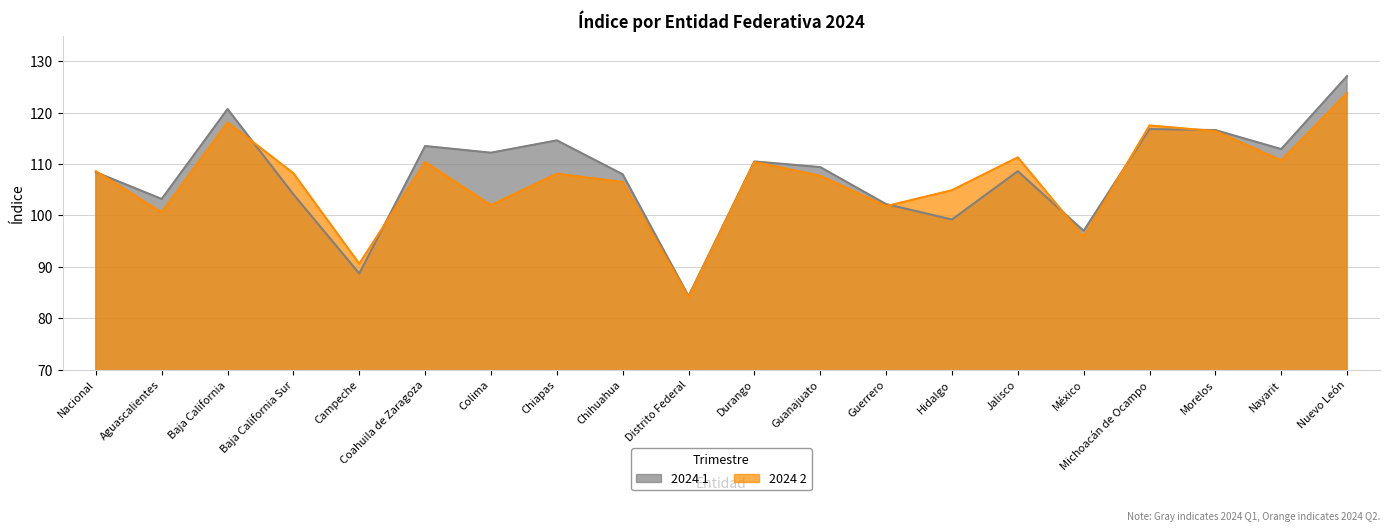

What is the spread (max minus min) of values at México?

1.2